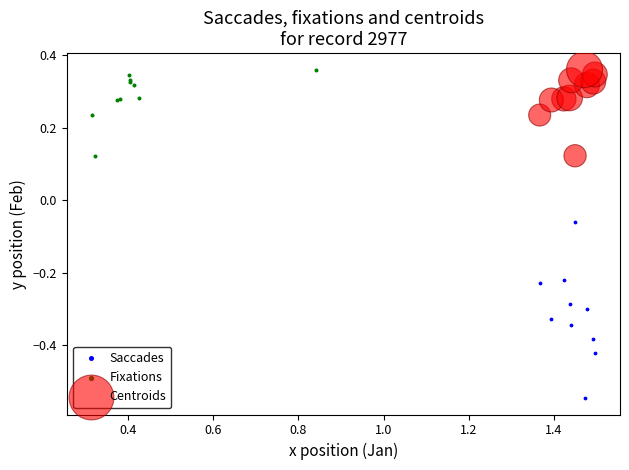

Which series has the widest spread of Y values?

Saccades